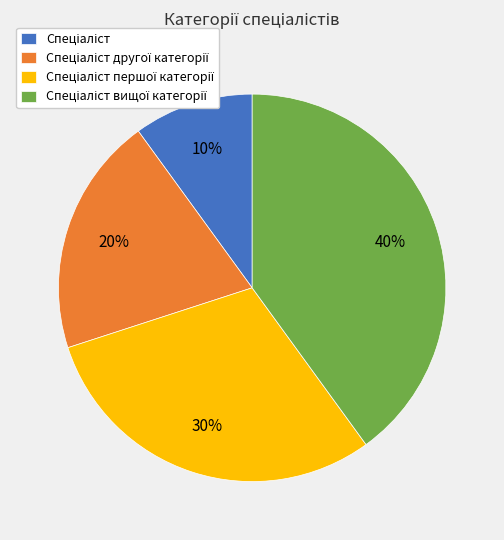

Count the number of slices in the pie.

4